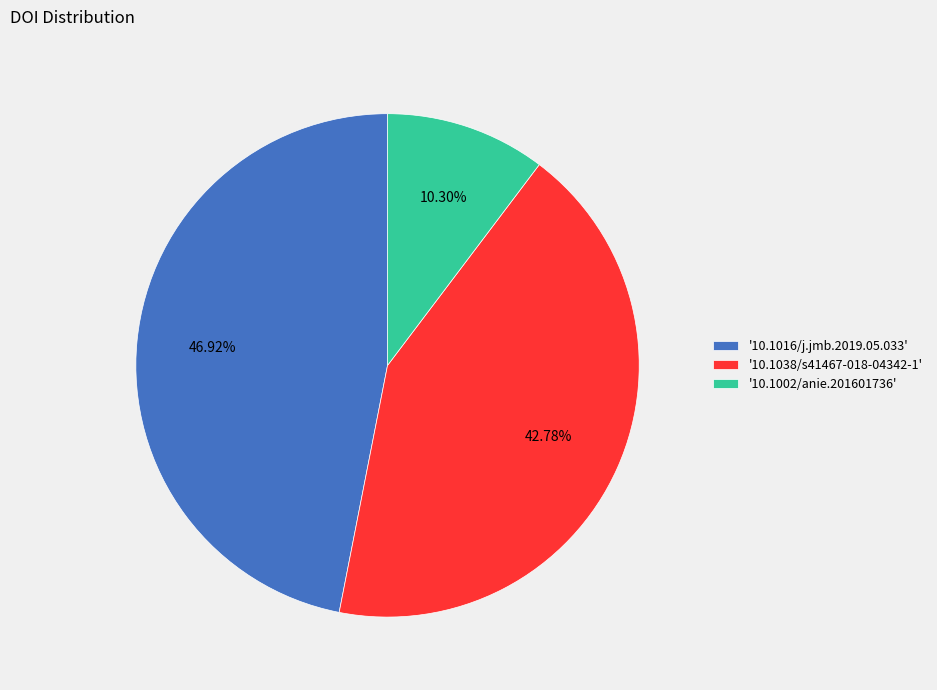

Combined, do '10.1002/anie.201601736' and '10.1038/s41467-018-04342-1' account for over 50%?

Yes